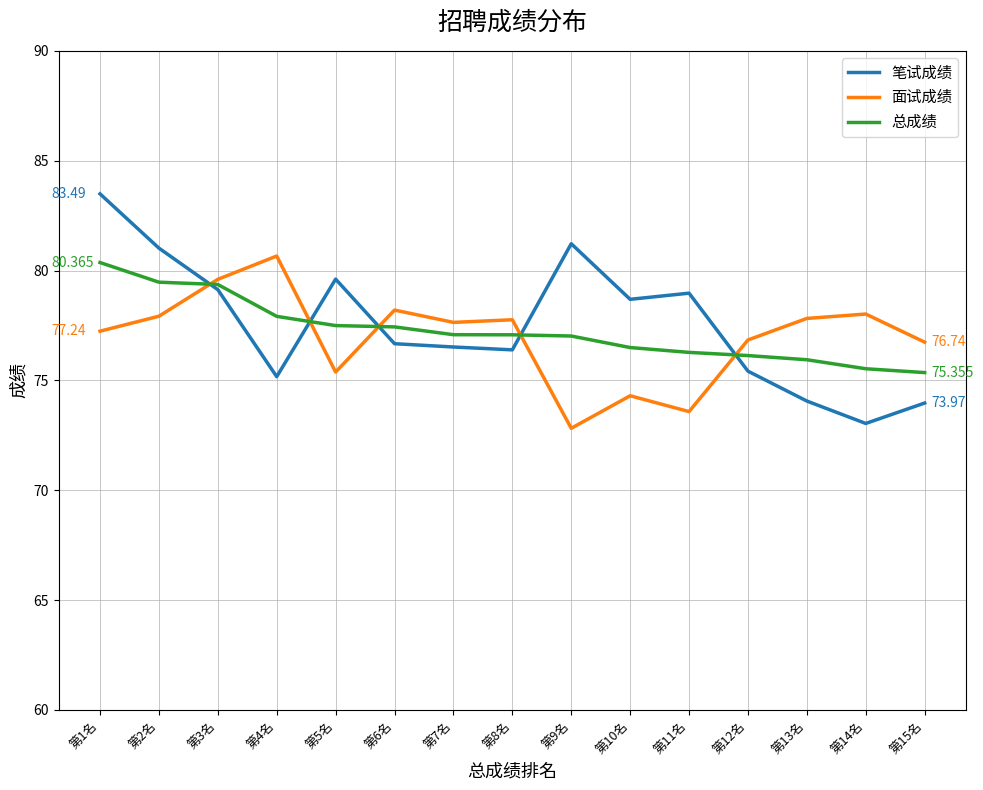

At 第13名, list the series in order from smallest to largest.

笔试成绩, 总成绩, 面试成绩